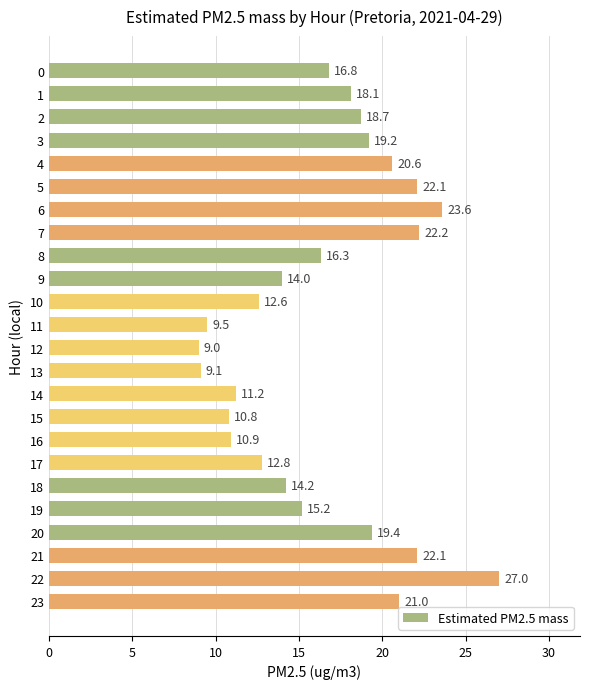

Reading top to bottom, extract all data points from this chart.

16.8	18.1	18.7	19.2	20.6	22.1	23.6	22.2	16.3	14.0	12.6	9.5	9.0	9.1	11.2	10.8	10.9	12.8	14.2	15.2	19.4	22.1	27.0	21.0